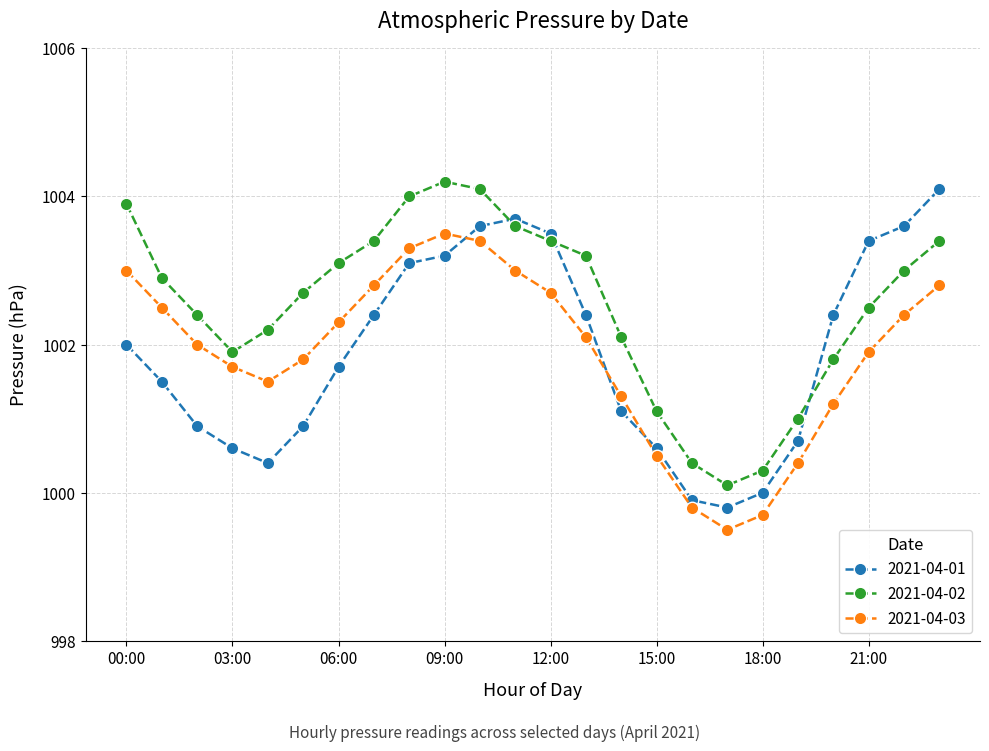

True or false: 2021-04-01 and 2021-04-03 intersect in this chart.

True